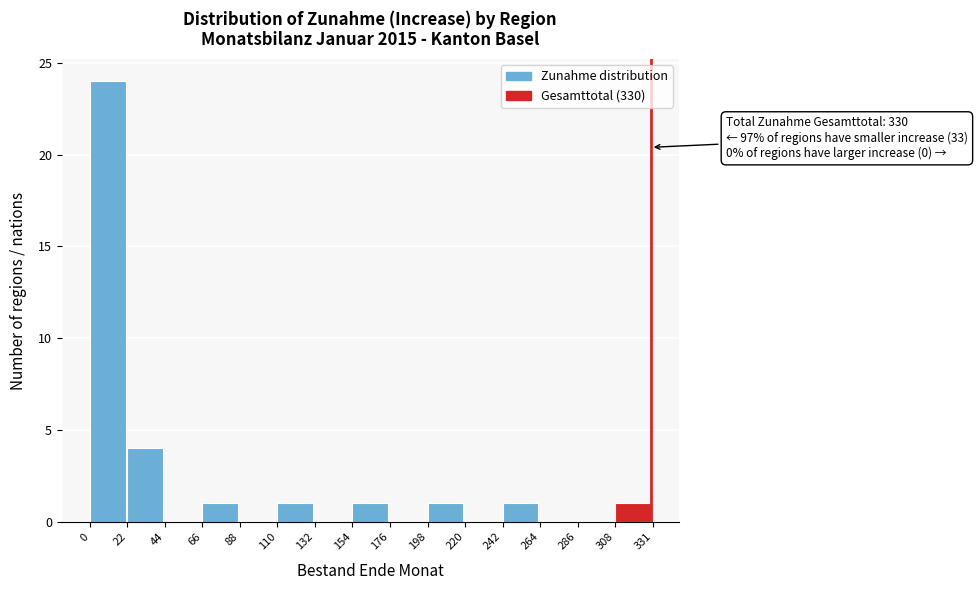

Over which range of the x-axis is the bar tallest?

0 to 22